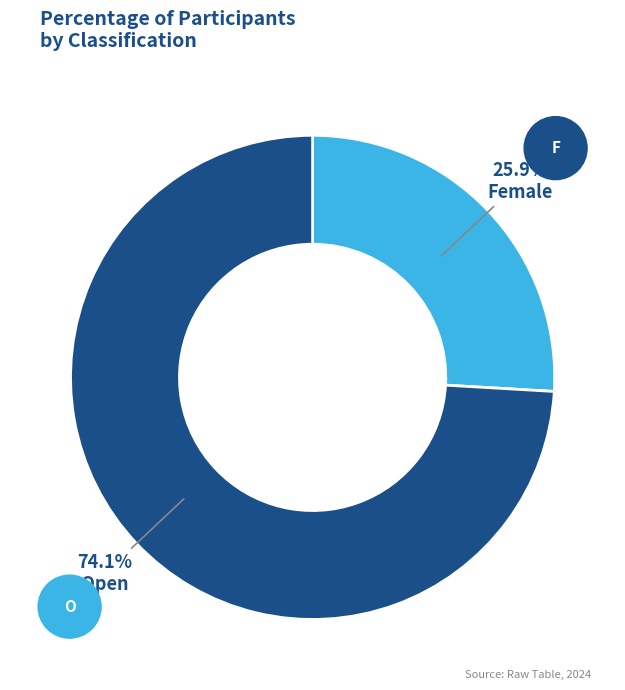

To the nearest percent, what is the average slice percentage?

50%